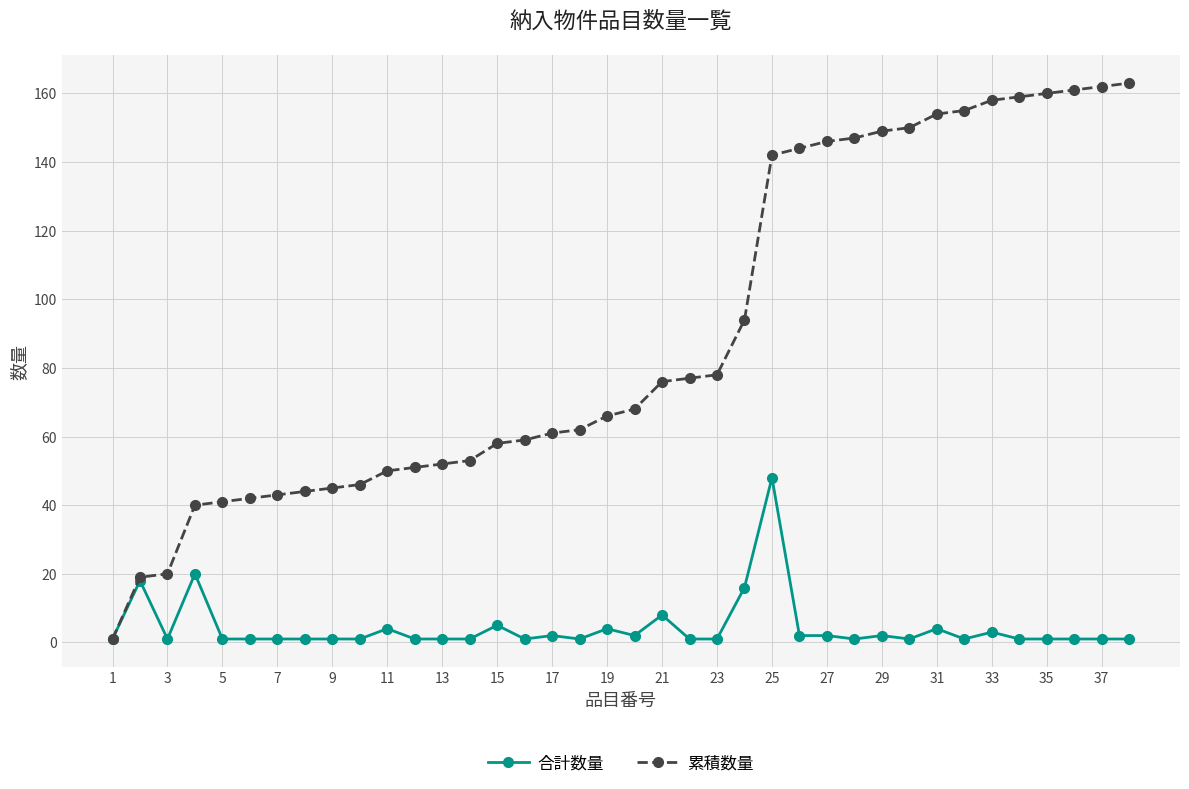

What is the difference between the second highest and minimum values in the 合計数量 series?

19